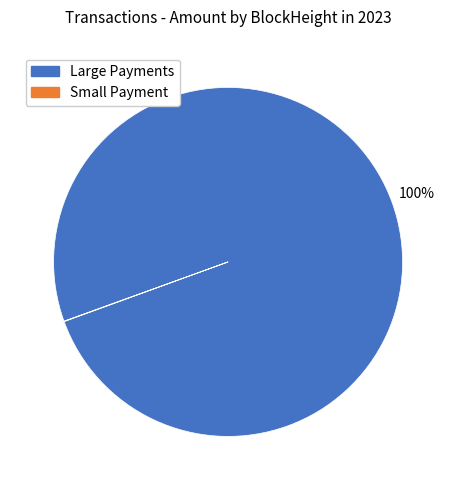

Which slice is the largest?

Large Payments